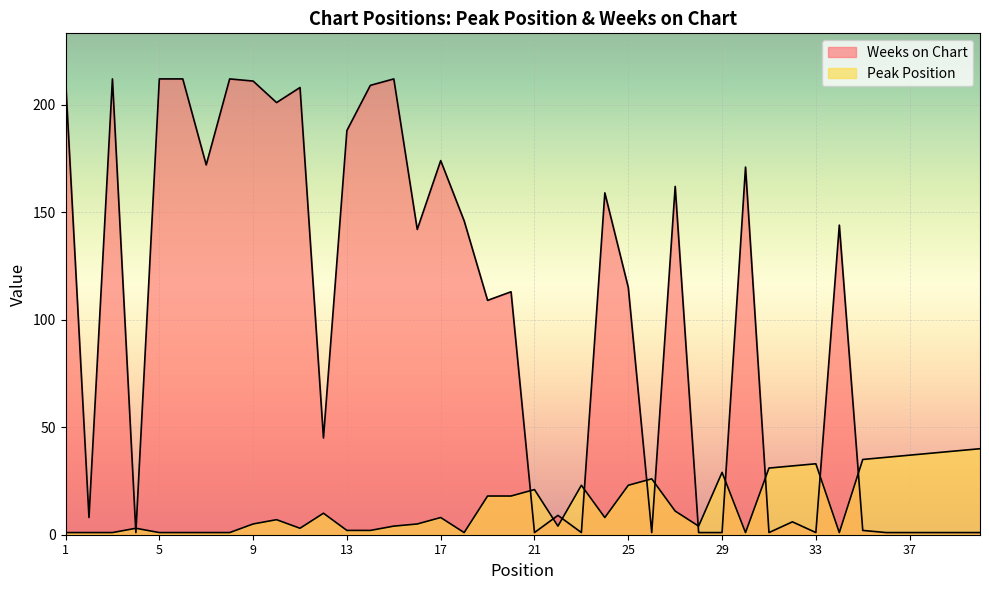

At which category is the sum across all series the highest?

9